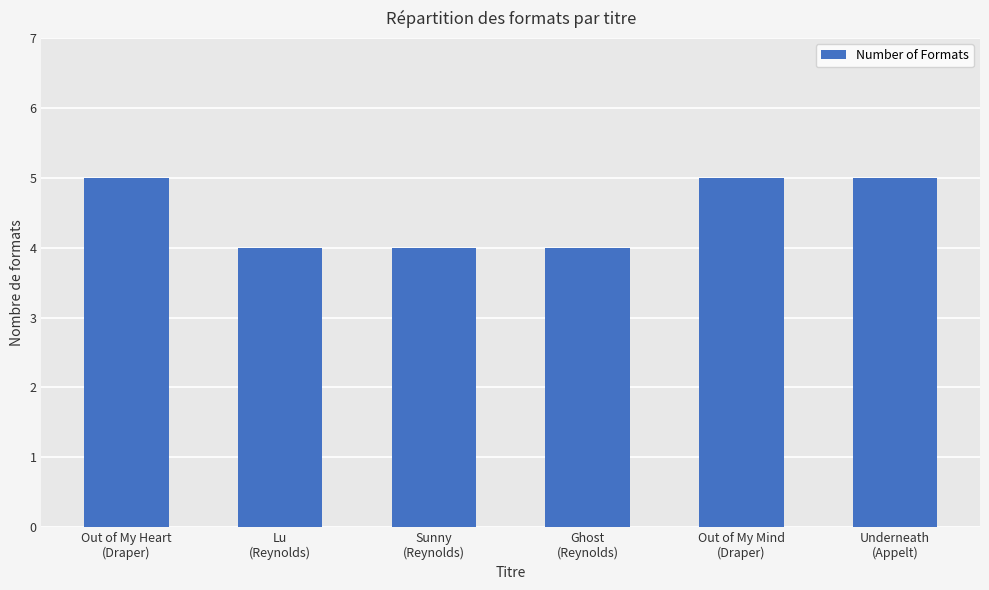

What is the value of the 2nd bar from the left?

4